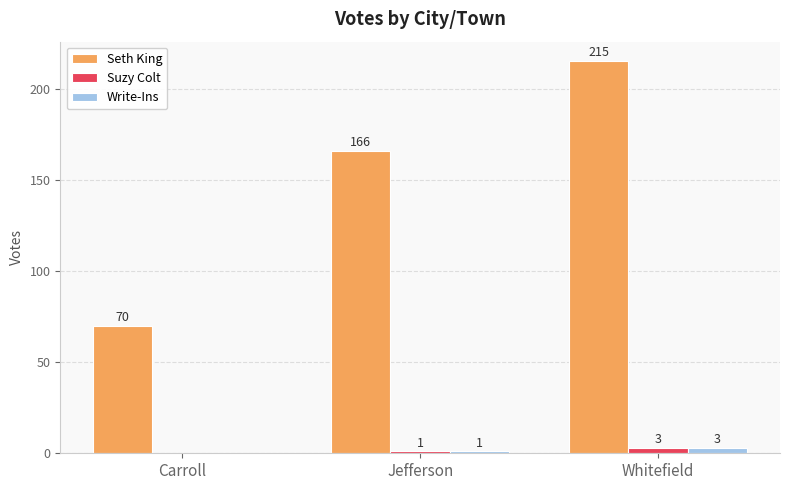

What is the maximum value shown in the chart?

215